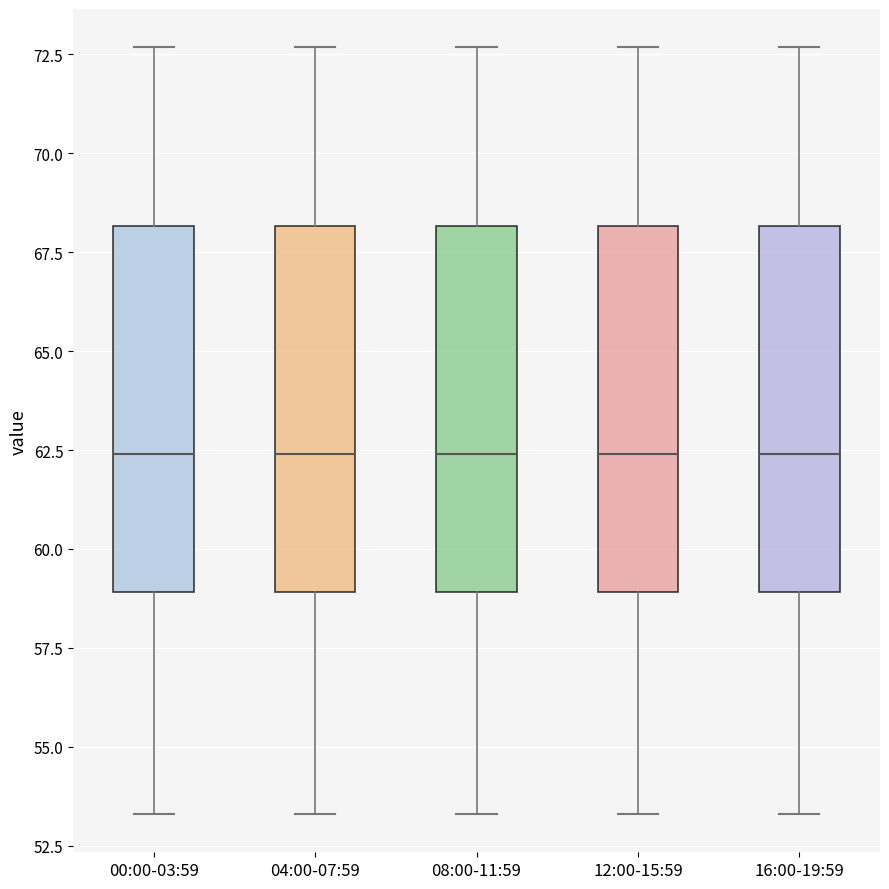

Reading left to right, read every box against the y-axis: the position of its median line, the range the box covers, and the ends of its whiskers. The values are not printed on the chart, so give them approximately, as read against the axis.

00:00-03:59: median 62.5, box 59.0 to 68.0, whiskers 53.5 to 72.5
04:00-07:59: median 62.5, box 59.0 to 68.0, whiskers 53.5 to 72.5
08:00-11:59: median 62.5, box 59.0 to 68.0, whiskers 53.5 to 72.5
12:00-15:59: median 62.5, box 59.0 to 68.0, whiskers 53.5 to 72.5
16:00-19:59: median 62.5, box 59.0 to 68.0, whiskers 53.5 to 72.5